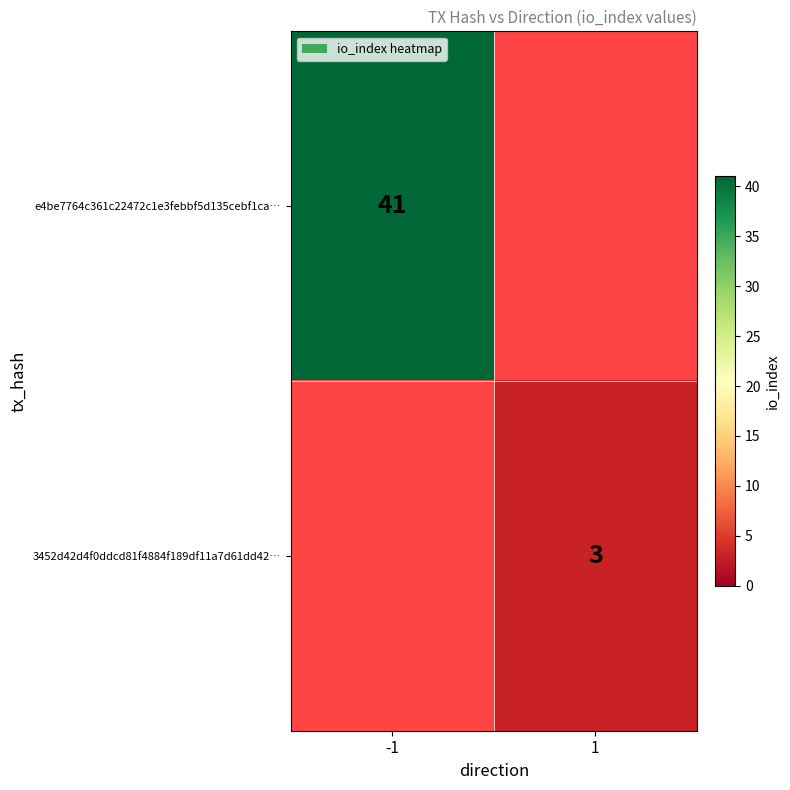

Is the value of e4be7764c361c22472c1e3febbf5d135cebf1ca… at -1 greater than the value of 3452d42d4f0ddcd81f4884f189df11a7d61dd42… at 1?

Yes